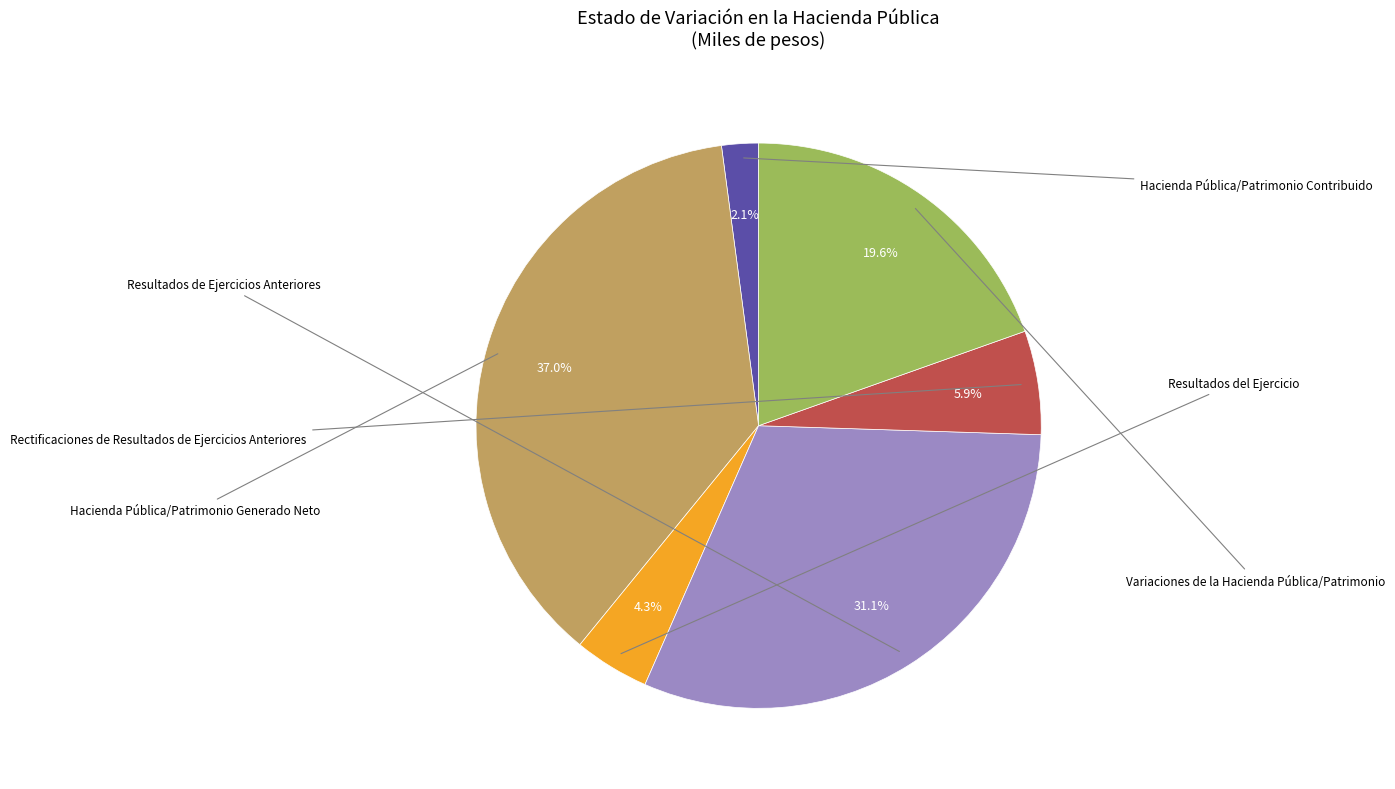

How many segments does this pie chart have?

6